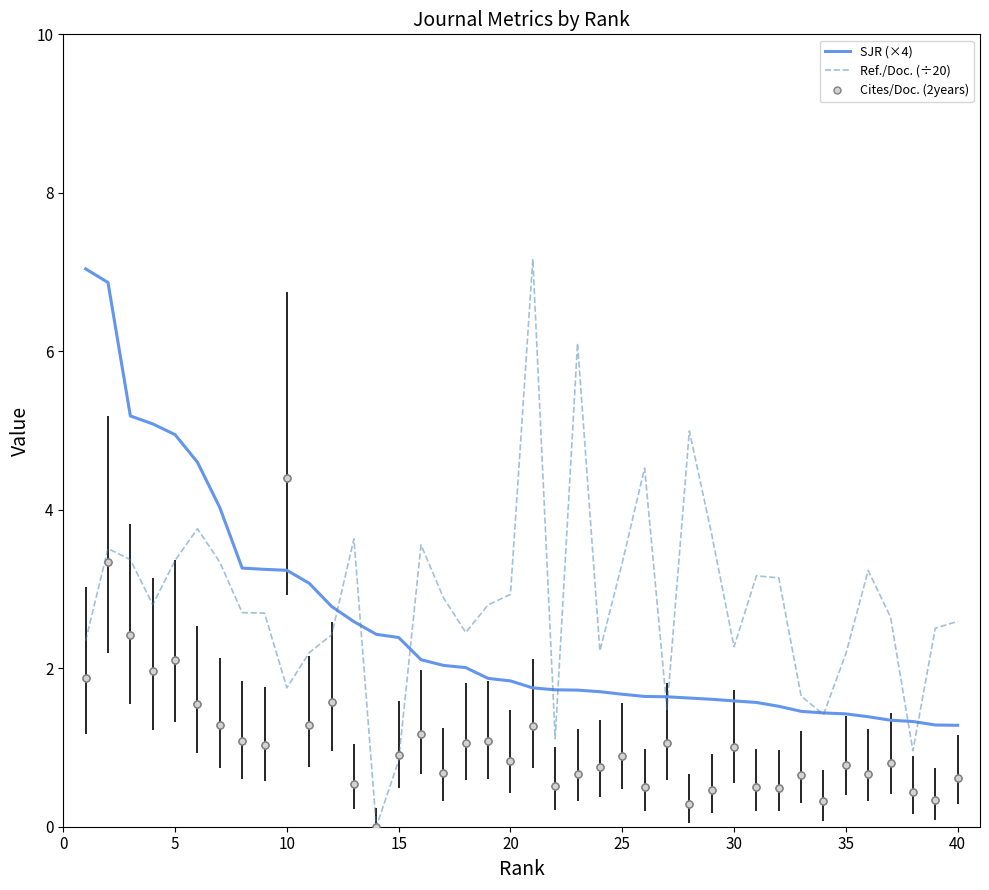

Which series ends up on top after the final intersection of Ref./Doc. (÷20) and SJR (×4)?

Ref./Doc. (÷20)